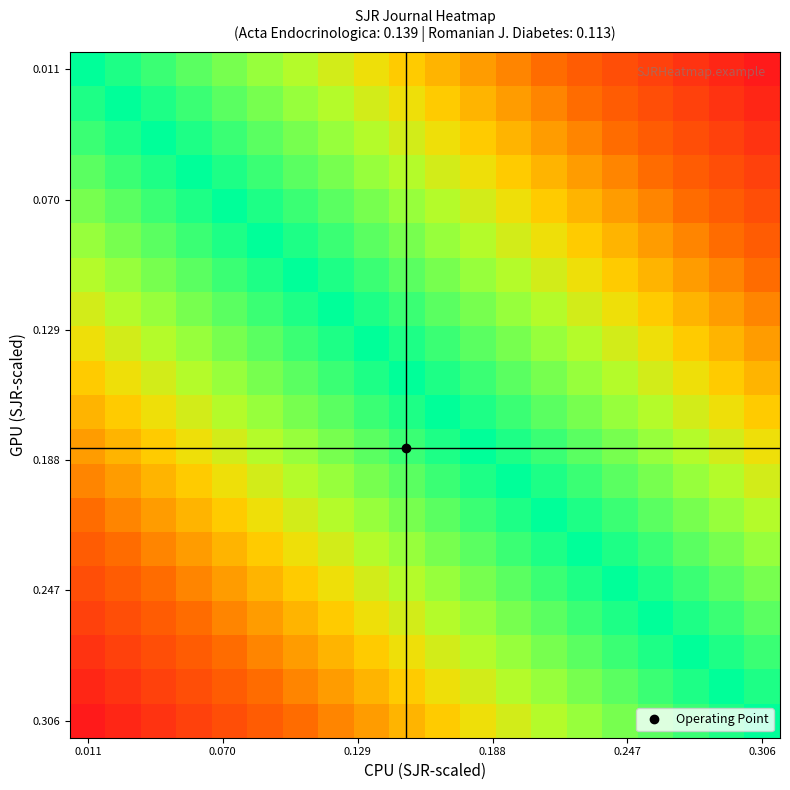

What is the maximum value shown in the chart?

1.0